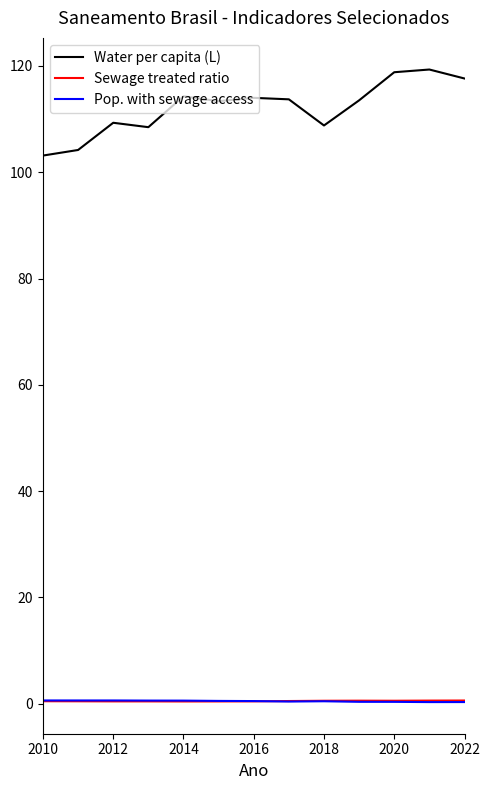

What is the maximum value shown in the chart?

119.3